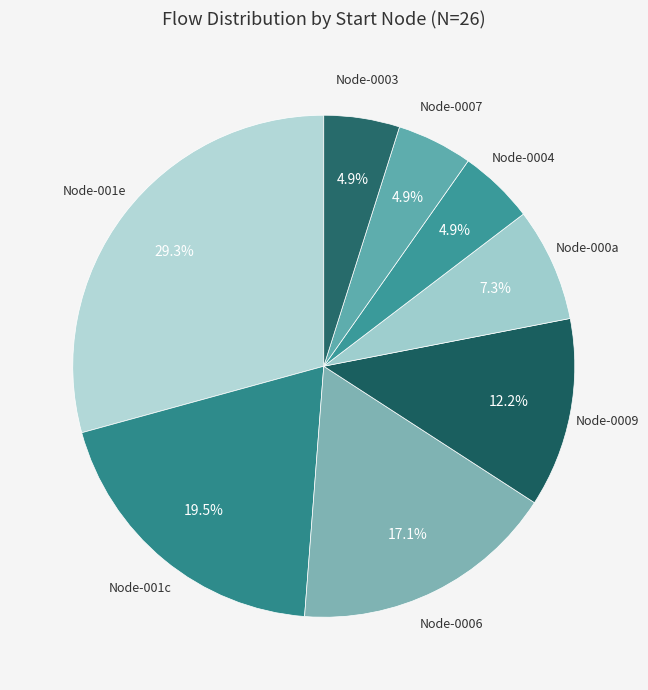

Is there any slice that represents more than half of the pie?

No